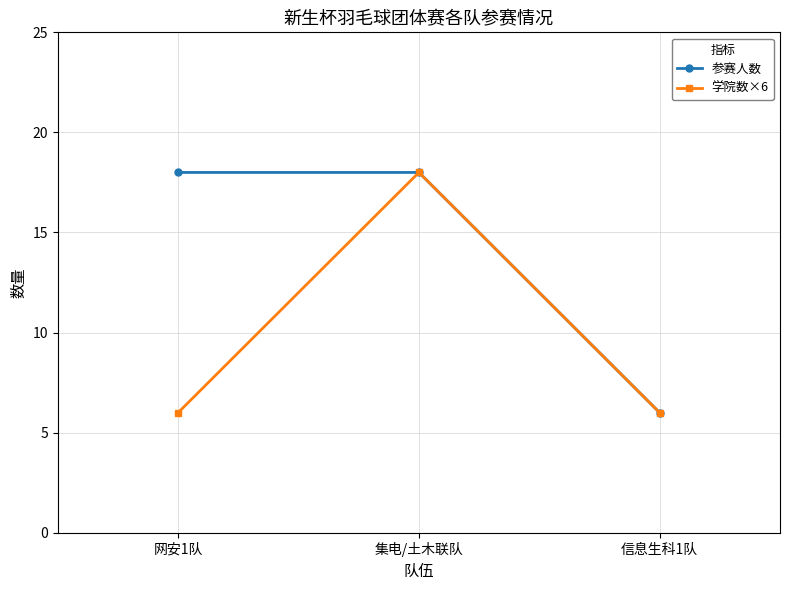

Is the value of 学院数×6 at 集电/土木联队 greater than the value of 参赛人数 at 信息生科1队?

Yes